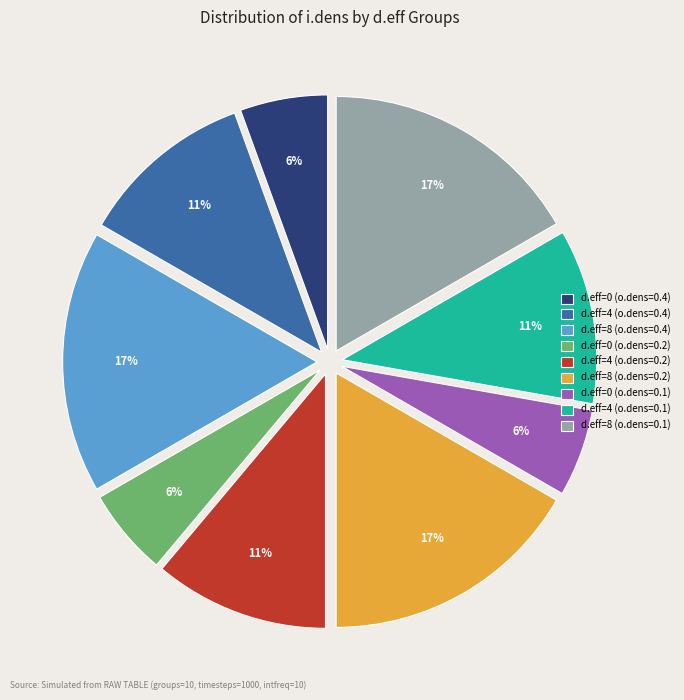

Combined, do d.eff=8 (o.dens=0.4) and d.eff=0 (o.dens=0.4) account for over 50%?

No